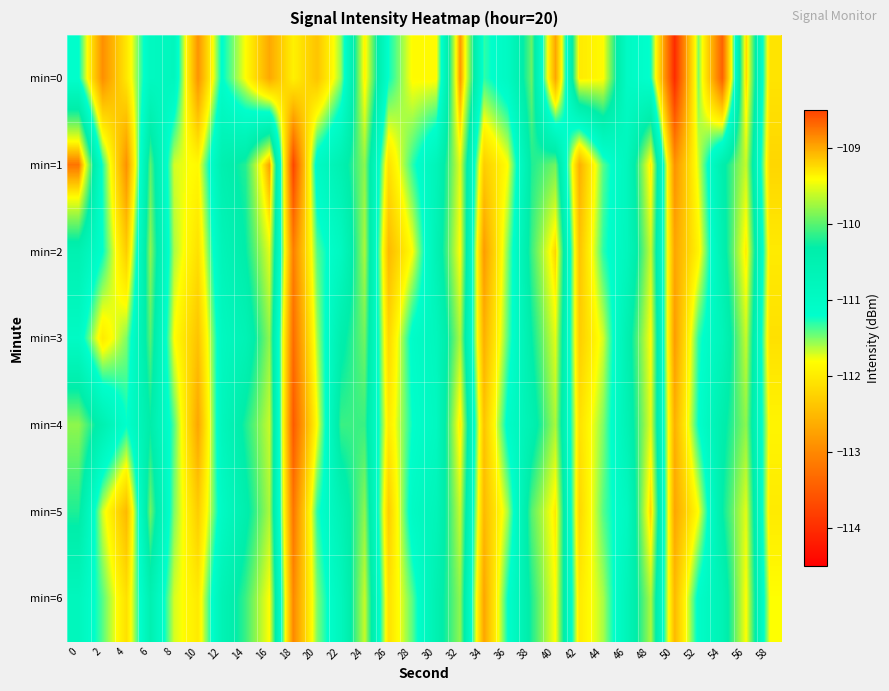

What is the minimum value shown in the chart?

-114.0